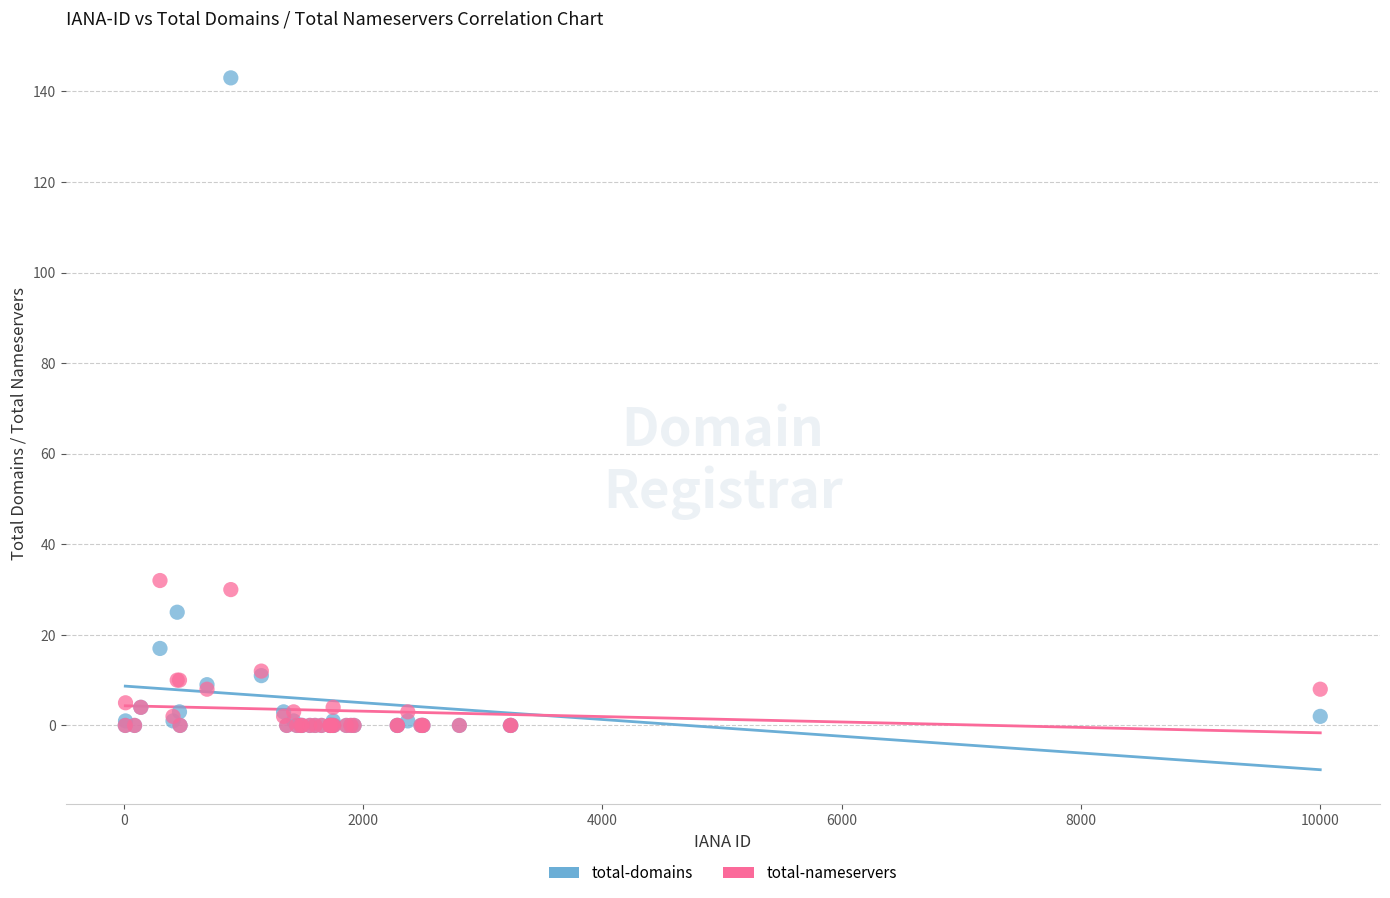

Which series has the largest Y range (max minus min)?

total-domains